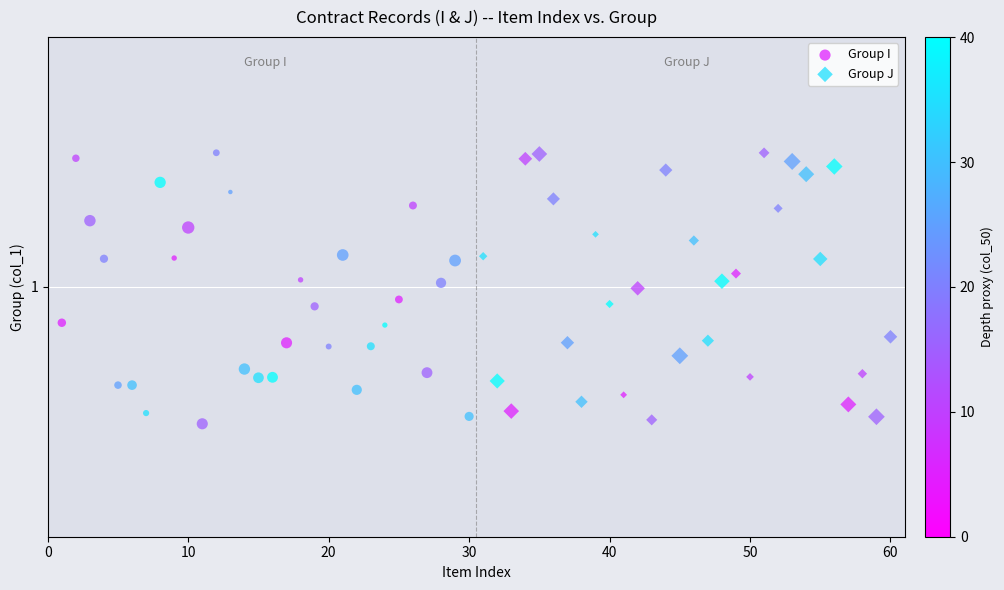

Which series has the largest Y range (max minus min)?

Group I